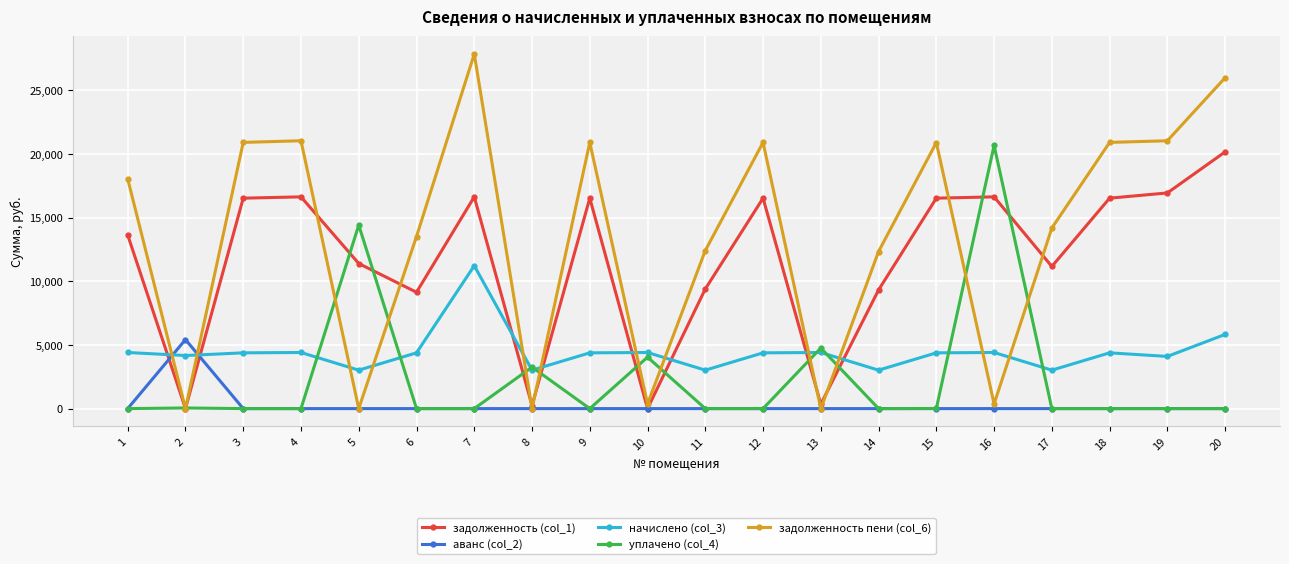

Between 2 and 14, which series saw the biggest shift?

задолженность пени (col_6)